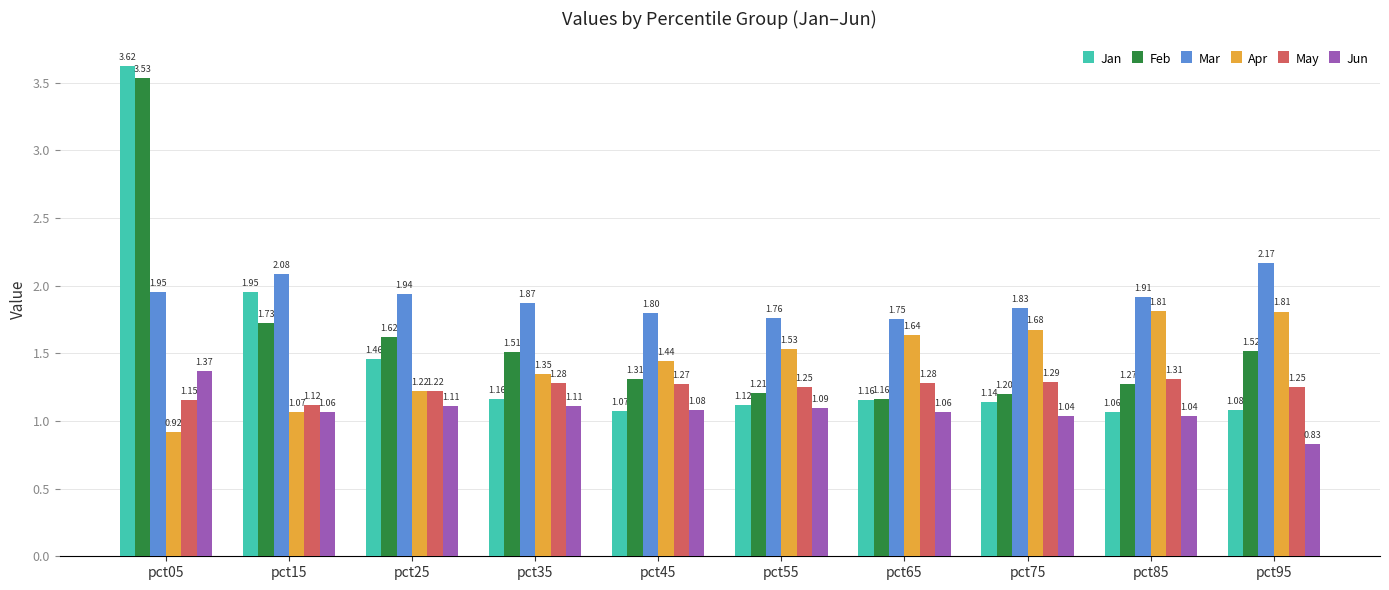

What is the sum of all Apr values?

14.5